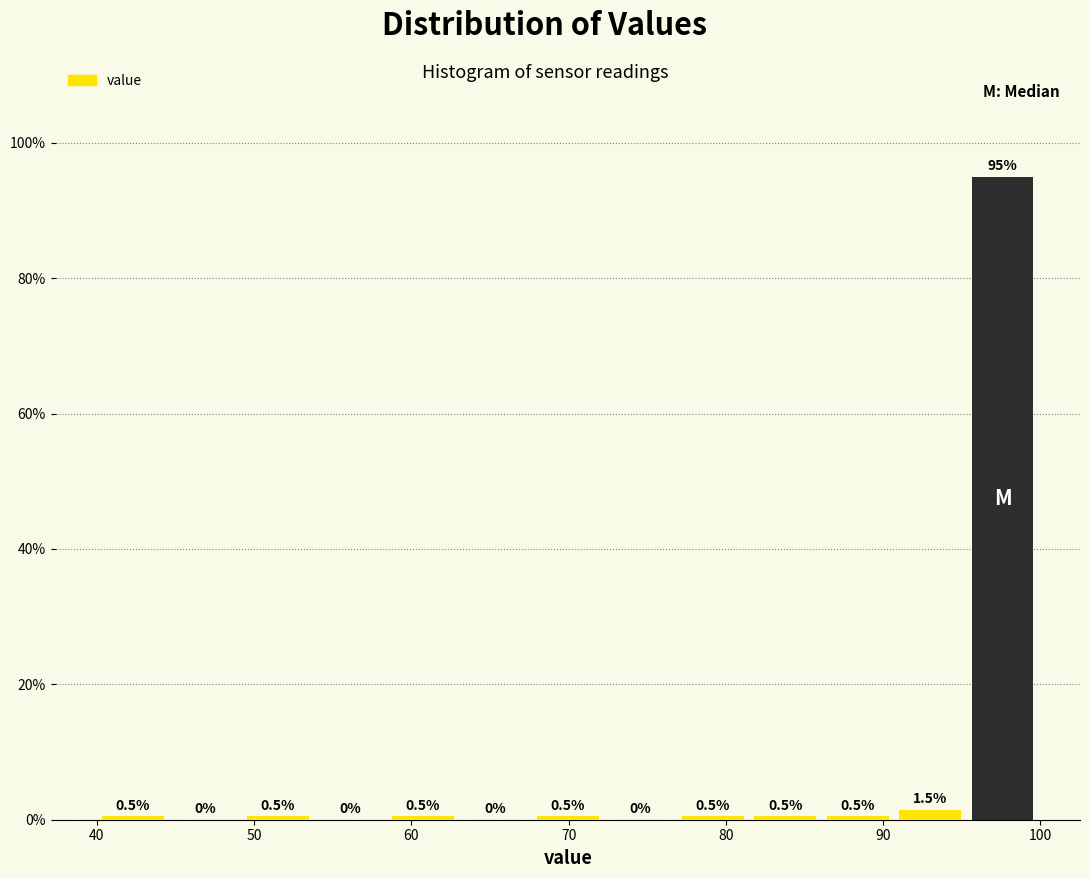

How tall is the bar that spans 40 to 45 on the x-axis? The bar edges are not printed on the chart, so give them approximately, as read against the axis.

0.5